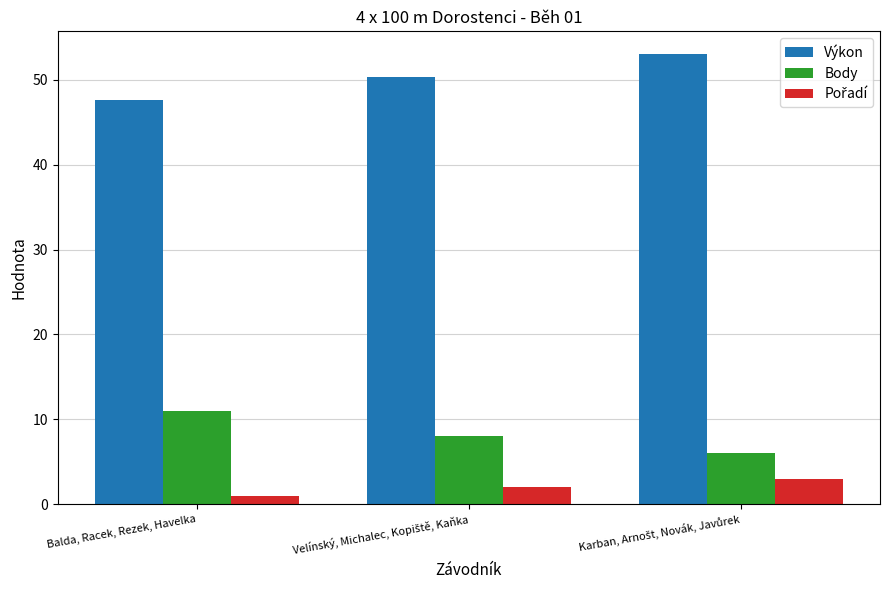

At which label does Body reach its peak?

Balda, Racek, Rezek, Havelka